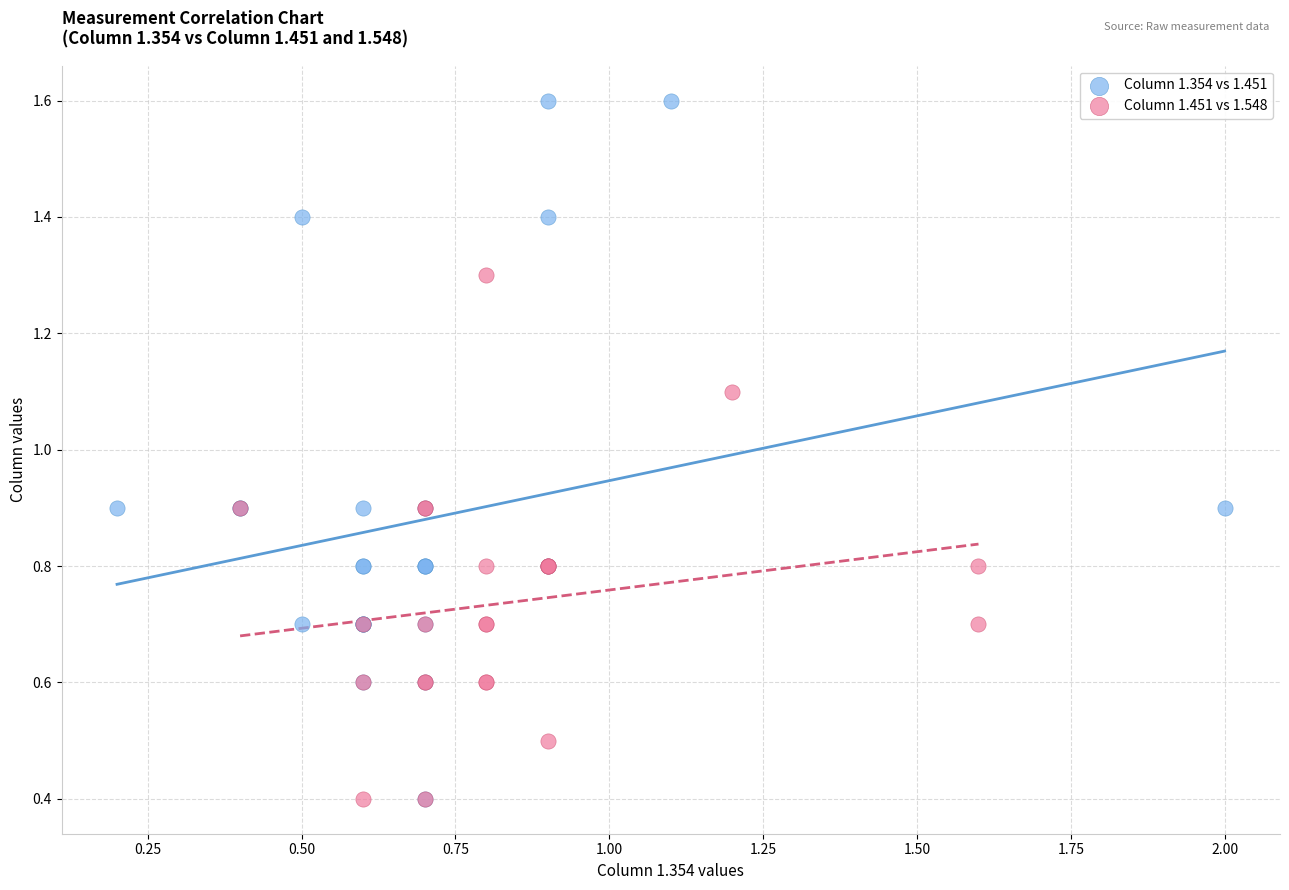

Which series reaches the maximum Y coordinate?

Column 1.354 vs 1.451